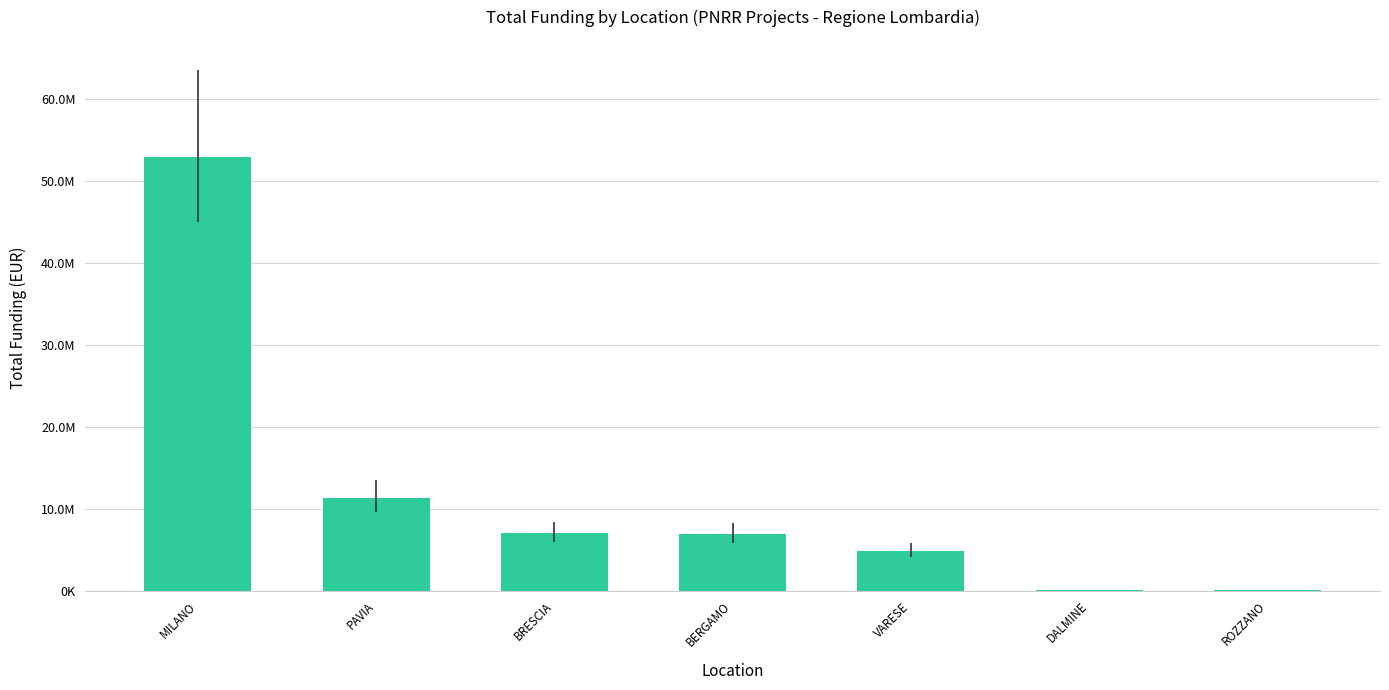

Are the bars horizontal?

No